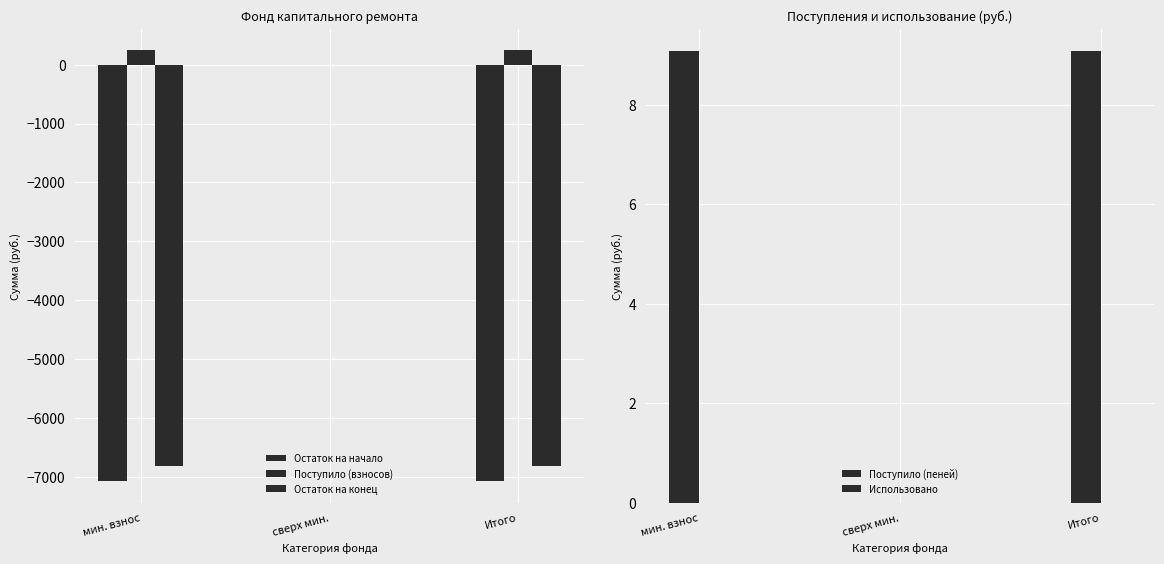

Which category has the highest value across all series?

мин. взнос